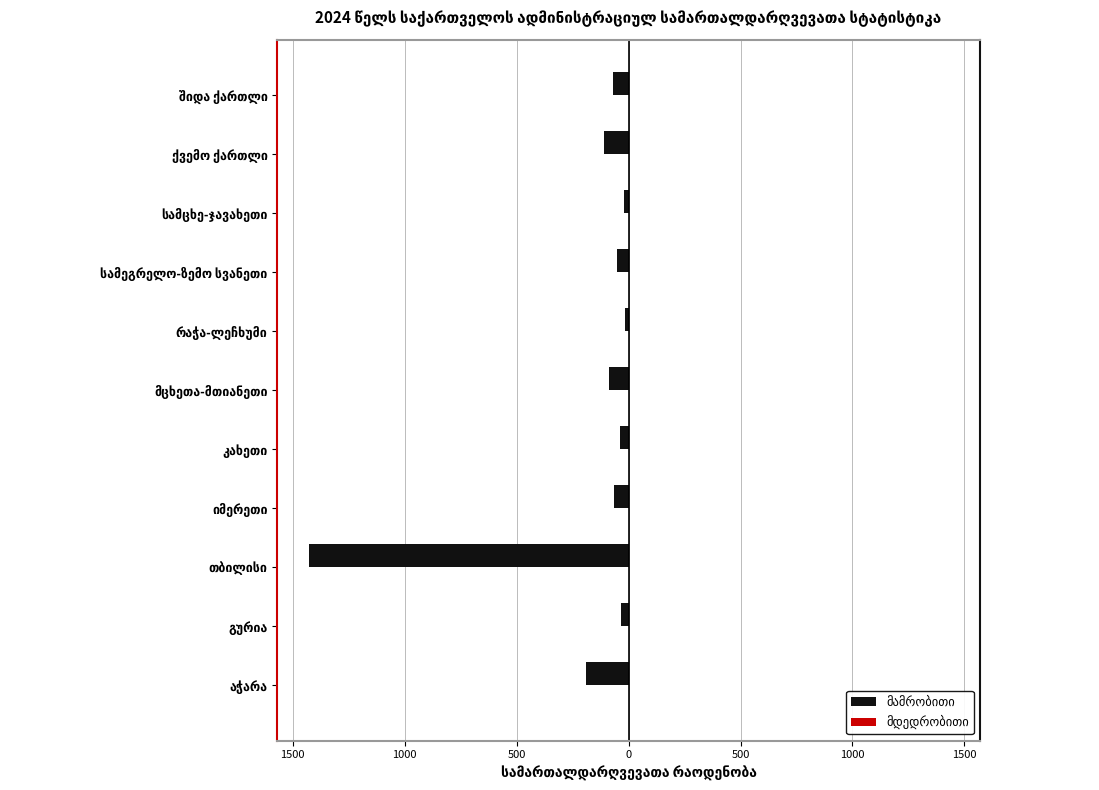

What is the value of the მდედრობითი bar at the 6th from the left?

1